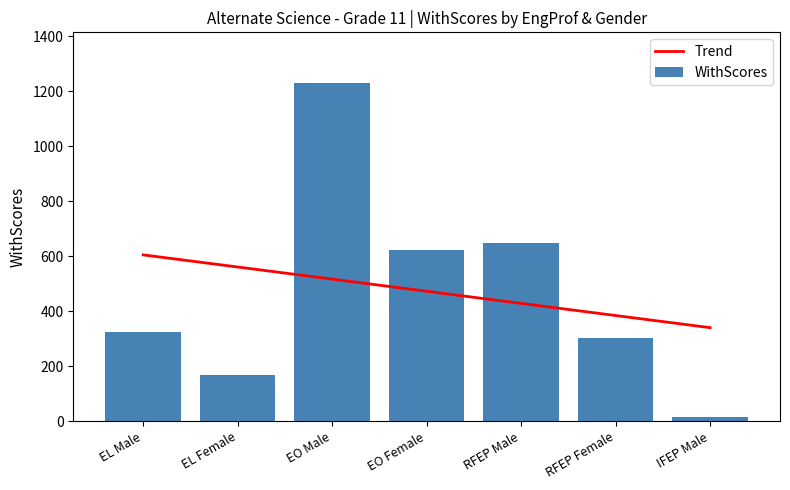

What is the value of the 3rd bar from the left?

1229